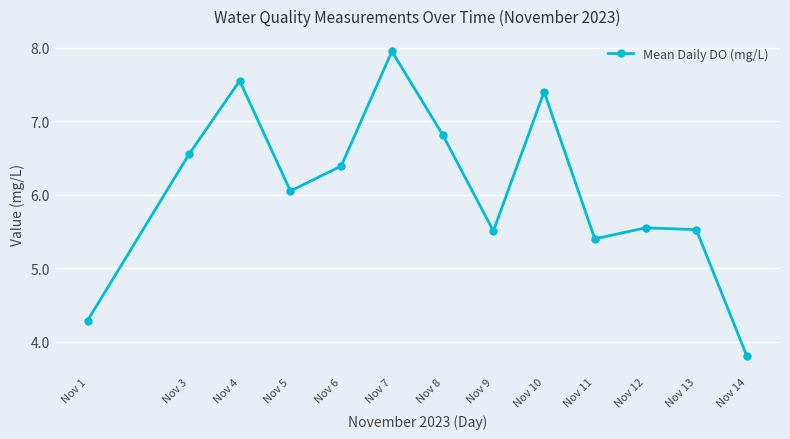

Where does the data first go above 6?

Nov 3